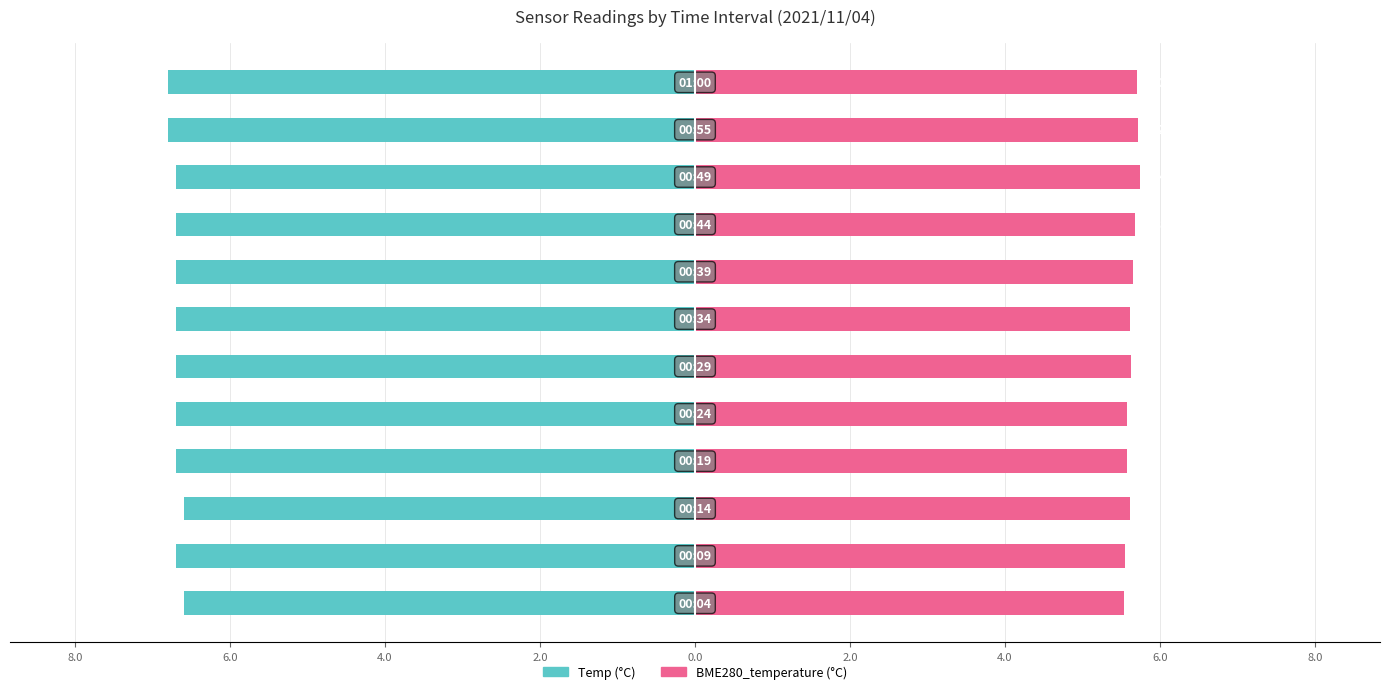

Rank the series at 2.0 from highest to lowest value.

BME280_temperature, Temp